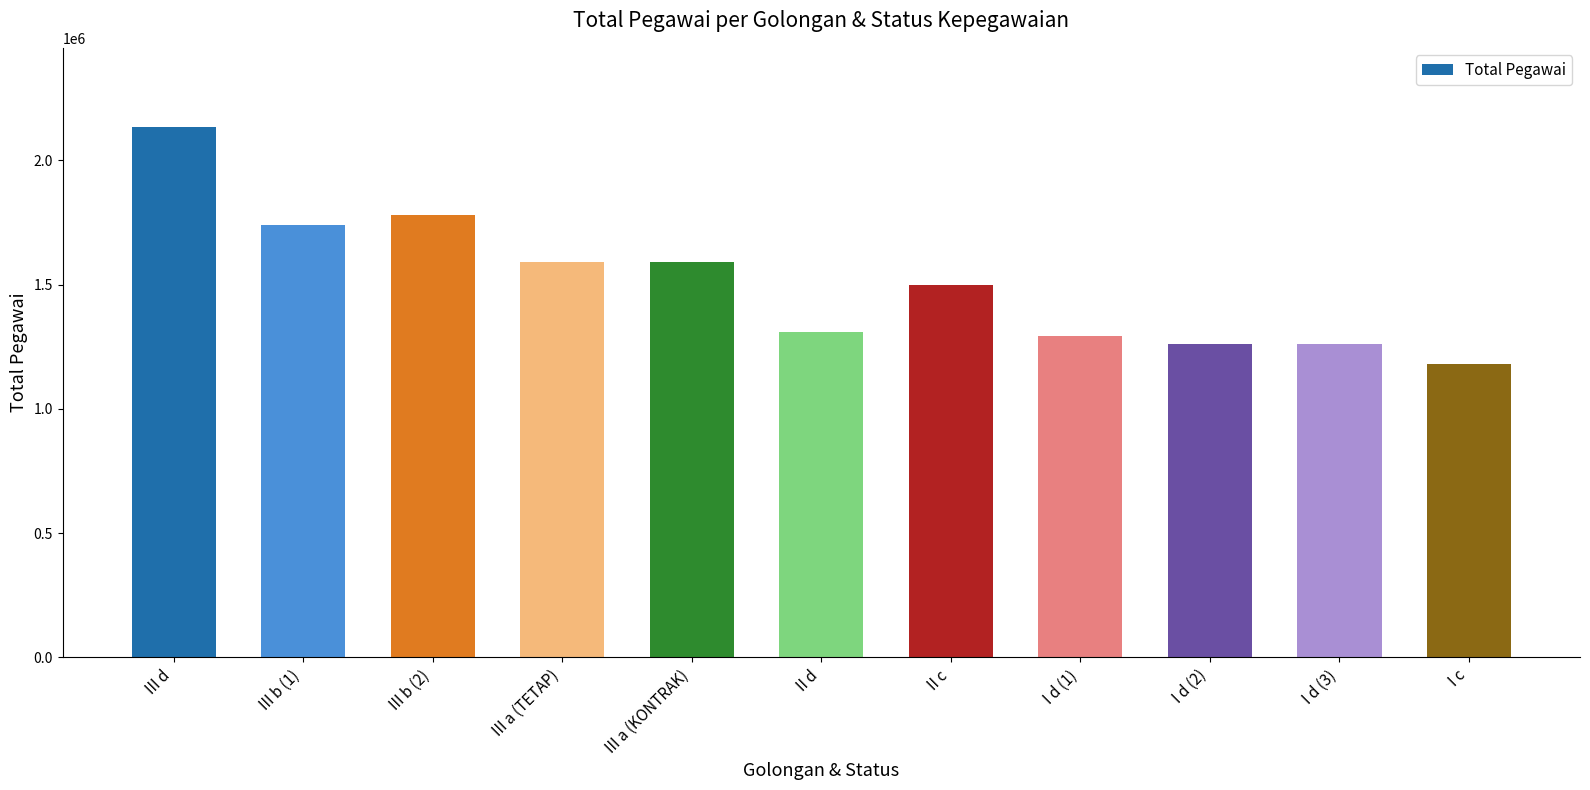

What is the label of the 6th bar from the right?

II d